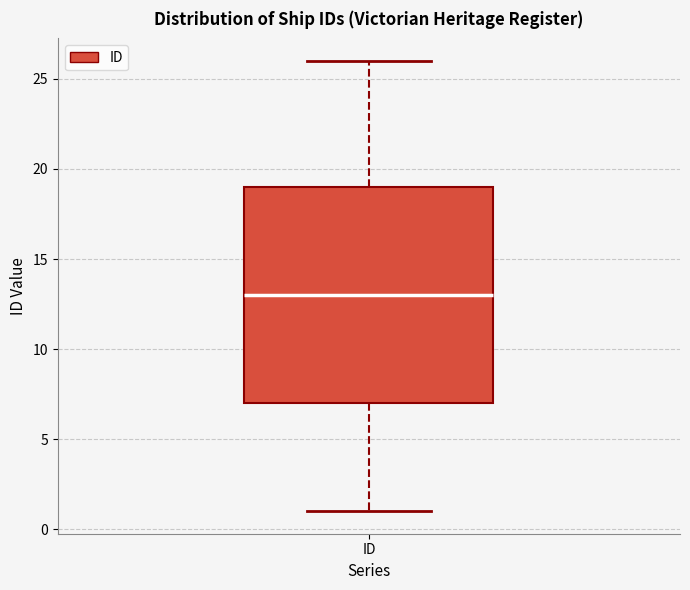

Transcribe this box plot: give where the median line is, the range the box spans, and where the two whiskers end, as read against the y-axis. The values are not printed on the chart, so give them approximately, as read against the axis.

median 13, box 7 to 19, whiskers 1 to 26